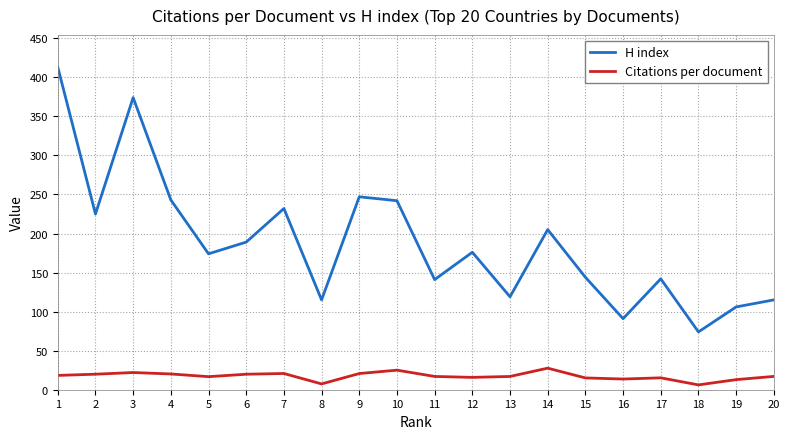

What value does the Citations per document series have at 8?

7.4